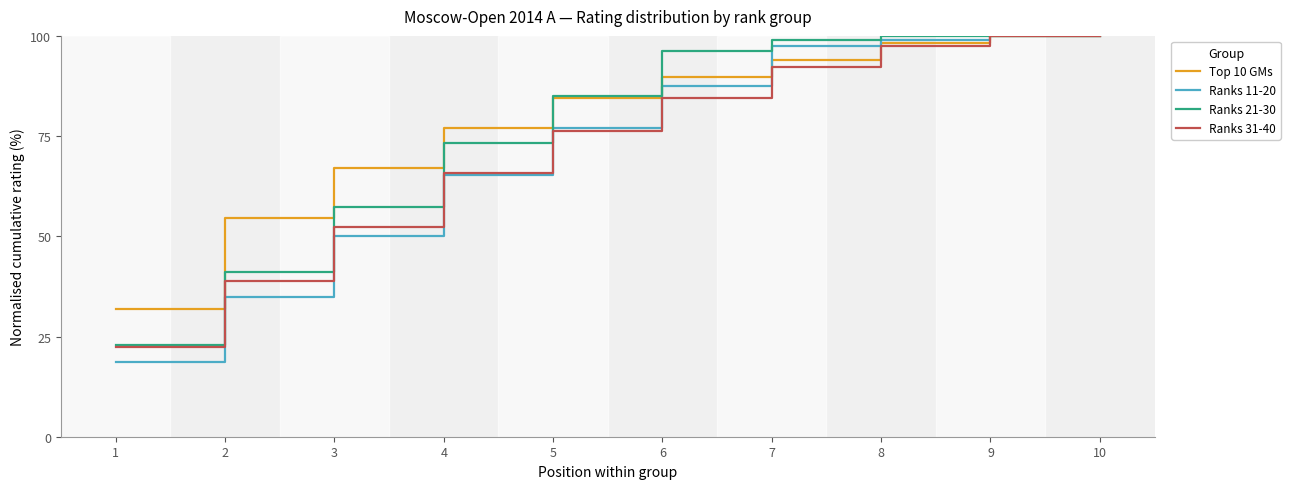

What is the sum of the Ranks 11-20 values at 4 and 1?

83.9